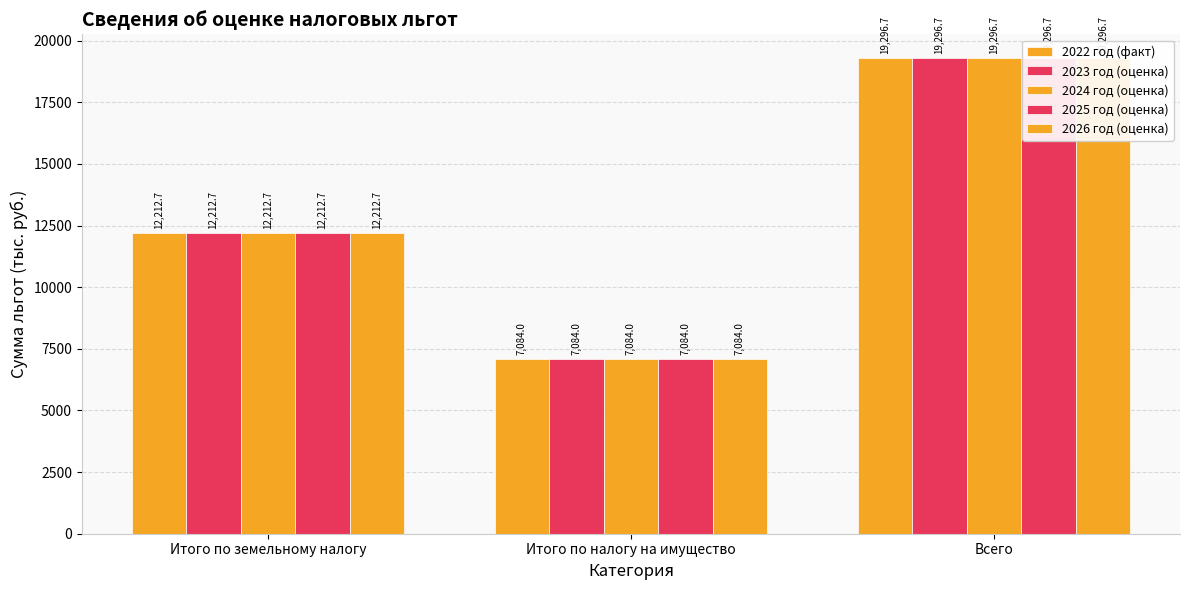

What is the difference between the second highest and minimum values in the 2023 год (оценка) series?

5128.7